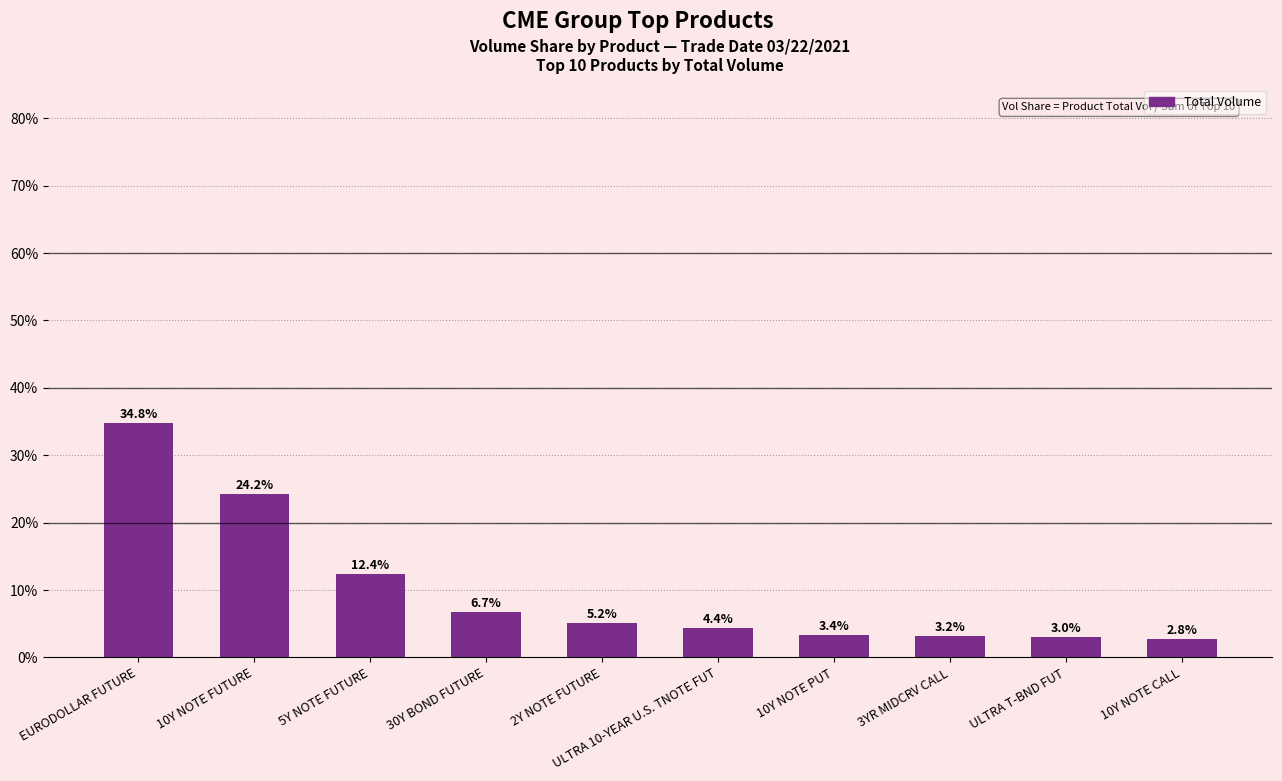

Which label corresponds to the smallest value in the chart?

10Y NOTE CALL